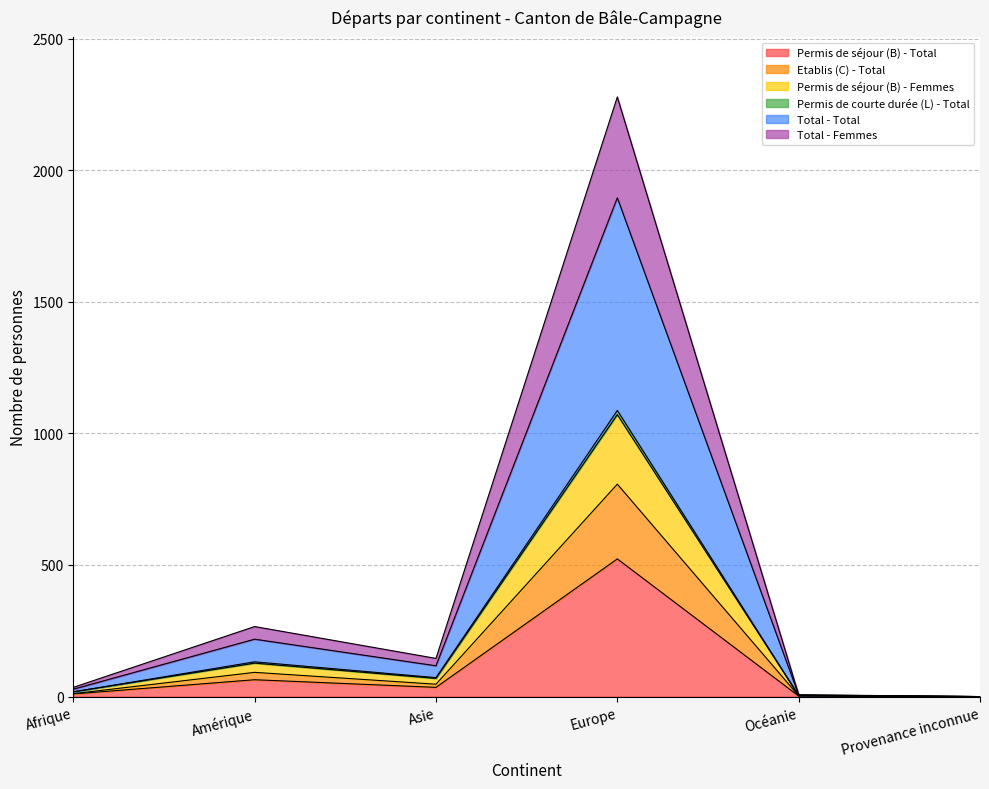

What is the maximum value for Permis de séjour (B) - Total?

523